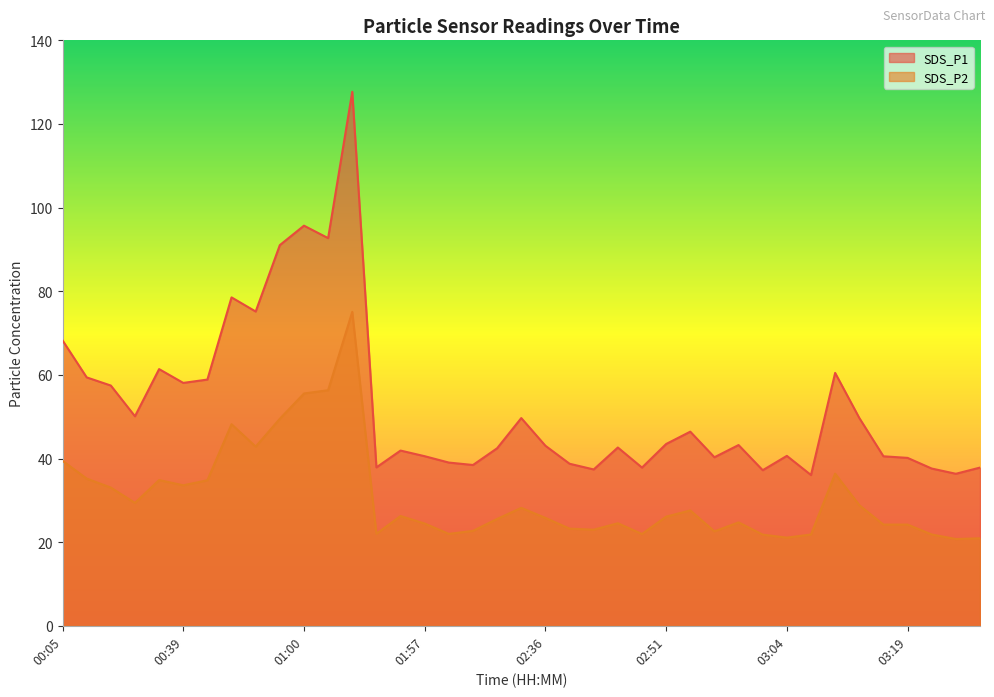

Reading left to right, what are all the values shown in this chart?

SDS_P1: 00:05=68.2	00:08=59.4	00:10=57.5	00:34=50.1	00:37=61.4	00:39=58.1	00:42=58.9	00:47=78.5	00:50=75.2	00:57=91.0	01:00=95.7	01:03=92.7	01:35=127.7	01:41=37.9	01:51=41.9	01:57=40.5	01:59=39.0	02:04=38.5	02:07=42.5	02:10=49.7	02:36=43.0	02:39=38.8	02:41=37.4	02:44=42.6	02:49=37.8	02:51=43.5	02:54=46.4	02:57=40.3	02:59=43.2	03:01=37.2	03:04=40.6	03:06=36.0	03:09=60.5	03:12=49.7	03:14=40.5	03:19=40.1	03:22=37.6	03:38=36.4	03:40=37.8
SDS_P2: 00:05=39.5	00:08=35.2	00:10=33.0	00:34=29.4	00:37=34.9	00:39=33.6	00:42=34.8	00:47=48.2	00:50=42.9	00:57=49.5	01:00=55.5	01:03=56.3	01:35=75.1	01:41=22.0	01:51=26.2	01:57=24.4	01:59=22.0	02:04=22.7	02:07=25.6	02:10=28.2	02:36=25.8	02:39=23.2	02:41=23.0	02:44=24.5	02:49=21.9	02:51=26.1	02:54=27.6	02:57=22.6	02:59=24.7	03:01=21.8	03:04=21.1	03:06=21.8	03:09=36.4	03:12=28.9	03:14=24.2	03:19=24.2	03:22=21.8	03:38=20.8	03:40=20.9